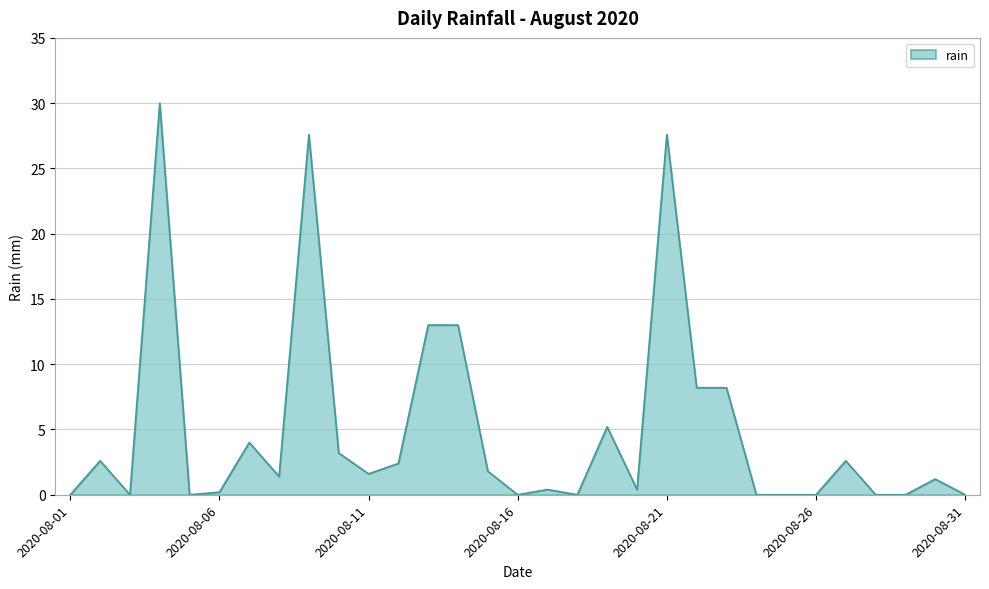

What is the greatest value displayed?

30.0